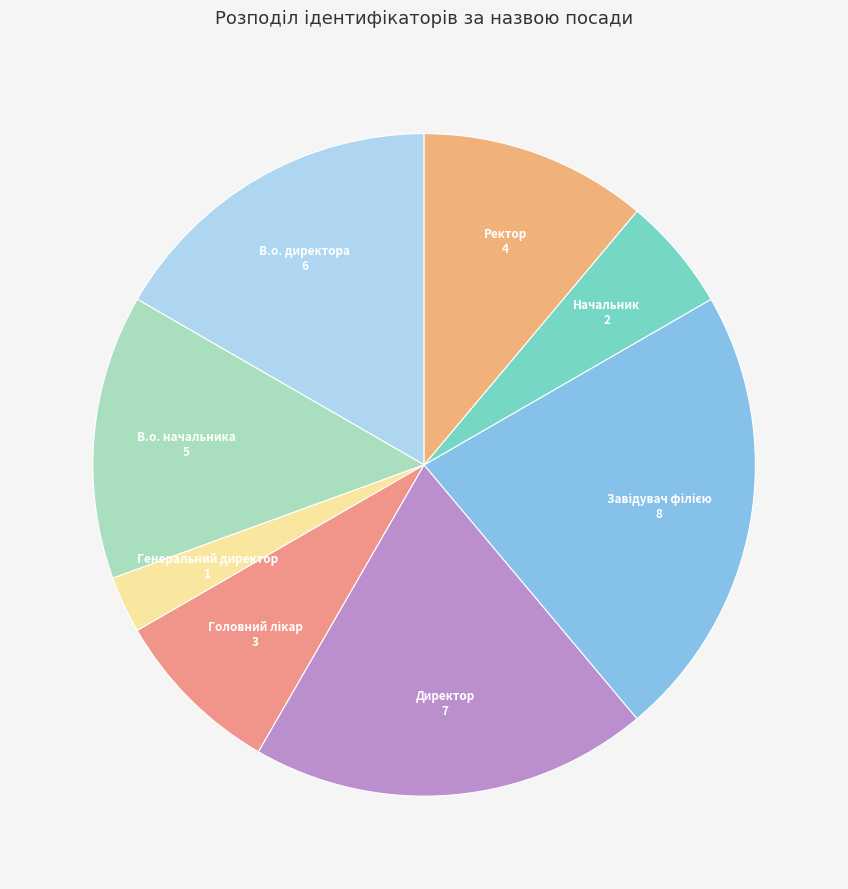

Is it true that В.о. начальника is 14% of the pie?

True